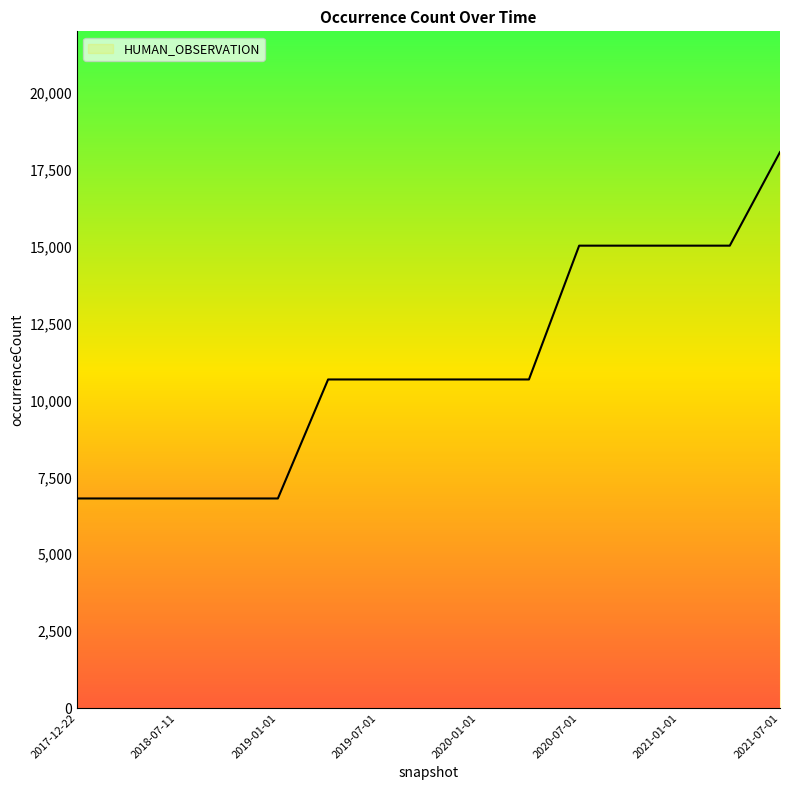

What is the difference between the maximum and minimum values?

11261